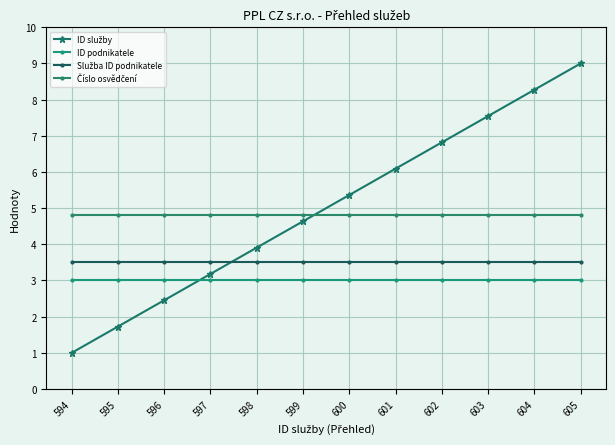

Does the chart have visible grid lines?

Yes